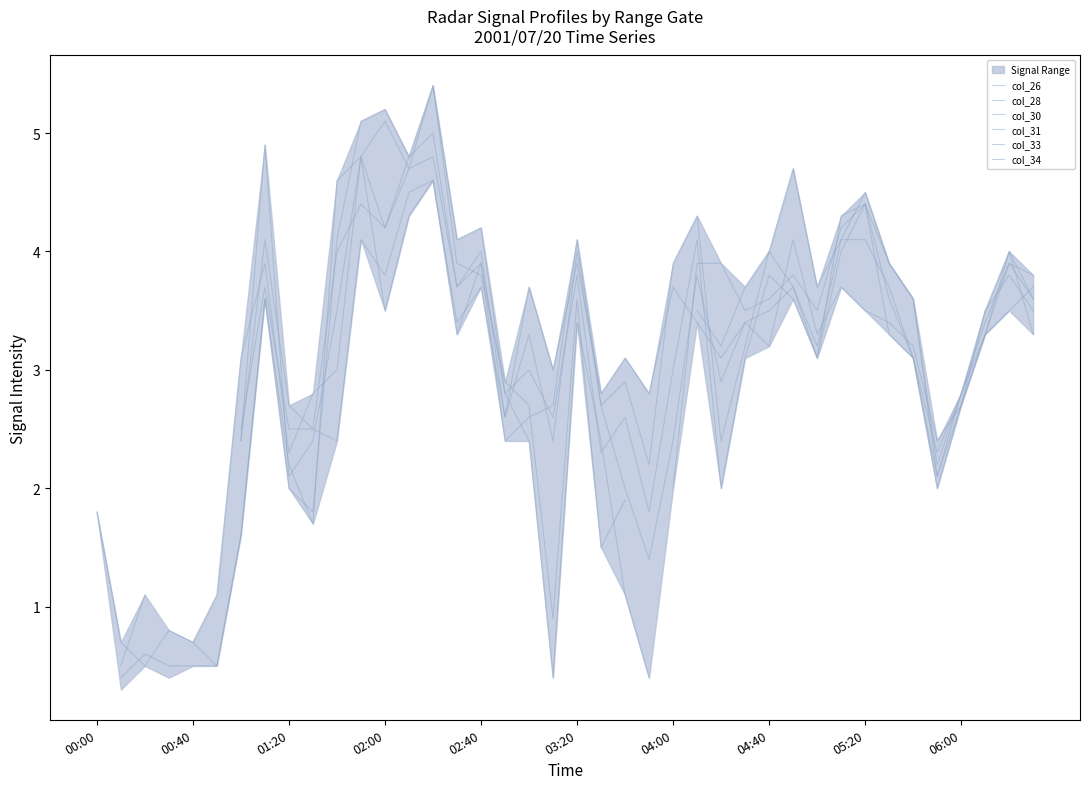

Which series has the widest spread of values?

col_26